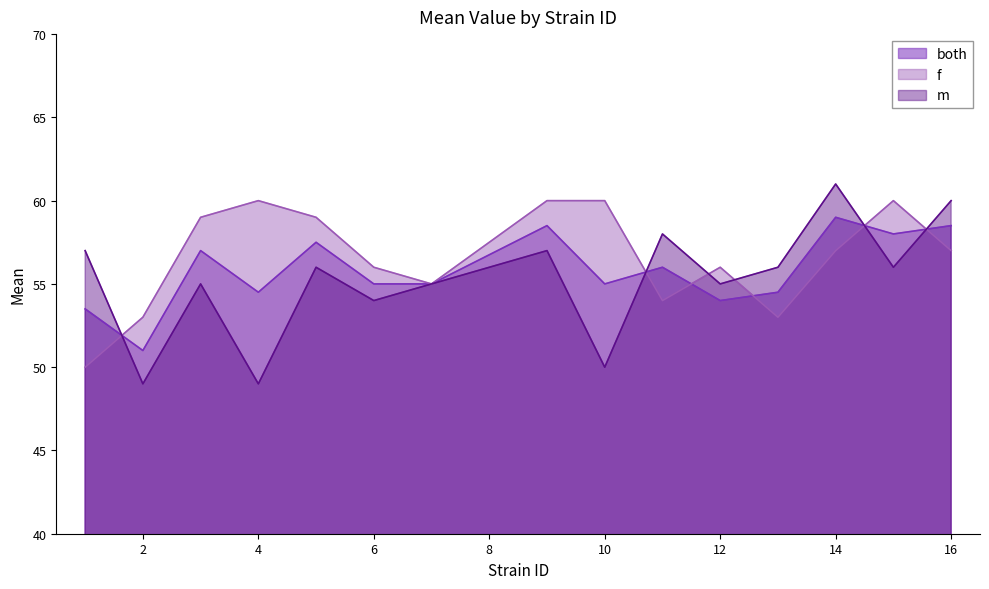

How many times do f and both cross each other?

6